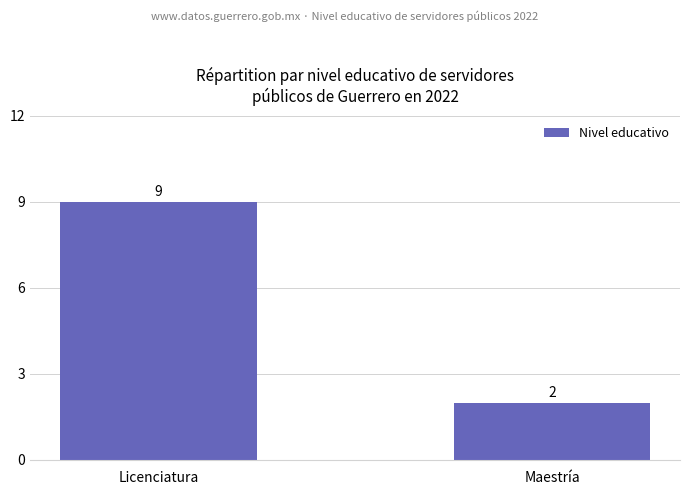

Reading left to right, list all the values displayed in this chart.

Licenciatura=9	Maestría=2